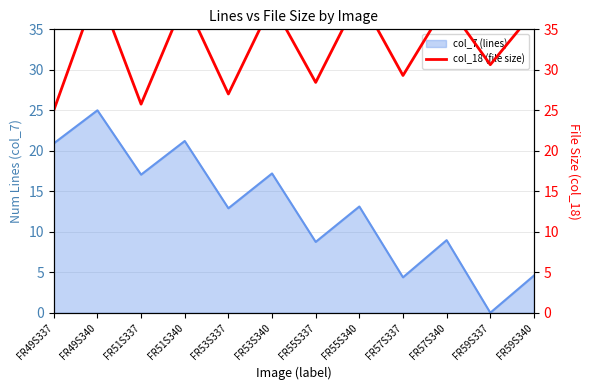

Which category has the highest value in the col_7 (lines) series?

FR49S340